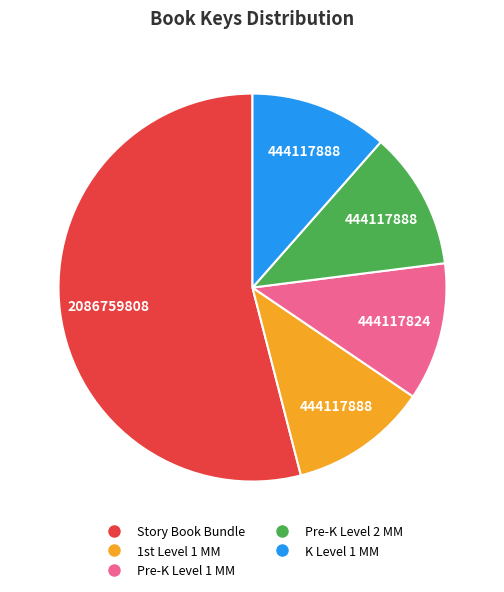

Count the number of slices in the pie.

5